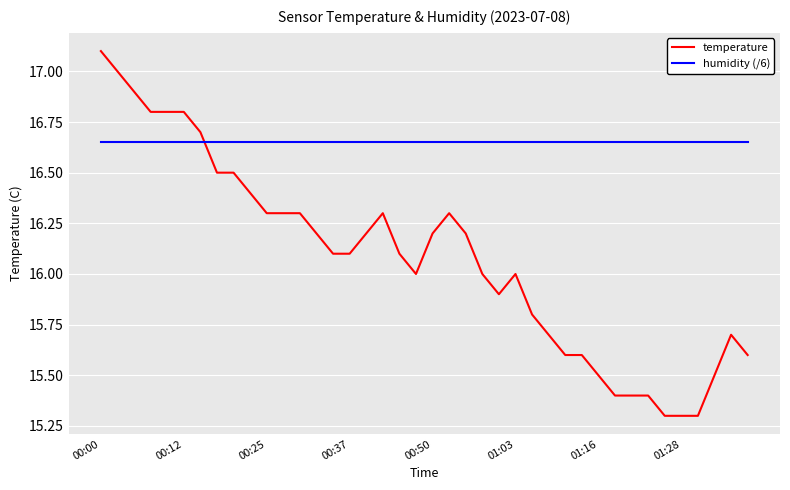

True or false: temperature and humidity (/6) cross at least once.

True